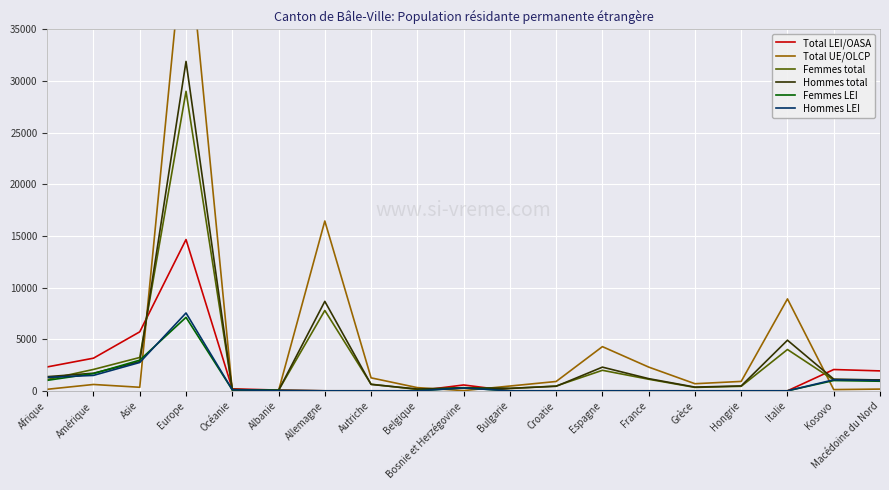

Reading left to right, extract all data points from this chart.

Total LEI/OASA: 2312	3159	5710	14646	191	69	0	0	0	565	0	0	0	0	0	0	0	2060	1928
Total UE/OLCP: 147	613	342	46236	46	13	16438	1255	308	20	462	902	4276	2297	686	909	8897	117	166
Femmes total: 1091	2069	3226	28994	119	50	7778	639	135	303	223	465	1985	1119	328	435	3999	1045	1046
Hommes total: 1368	1703	2826	31888	118	32	8660	616	173	282	239	437	2291	1178	358	474	4898	1132	1048
Femmes LEI: 1012	1667	2968	7111	94	42	0	0	0	290	0	0	0	0	0	0	0	994	927
Hommes LEI: 1300	1492	2742	7535	97	27	0	0	0	275	0	0	0	0	0	0	0	1066	1001